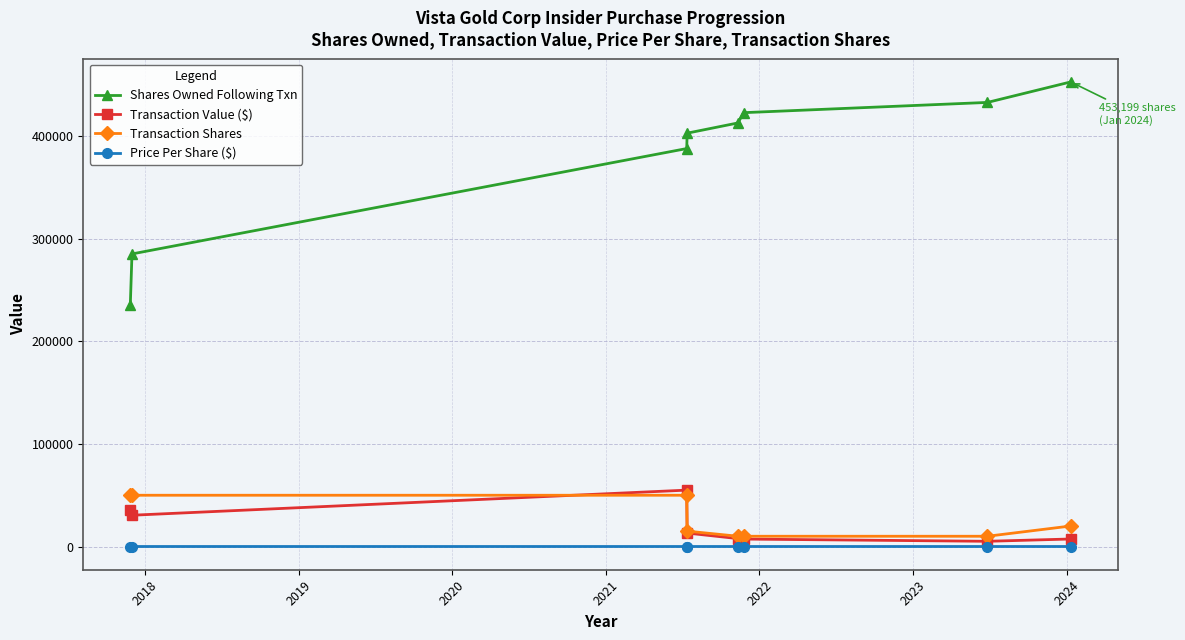

Is this an area chart (filled region under the line)?

No